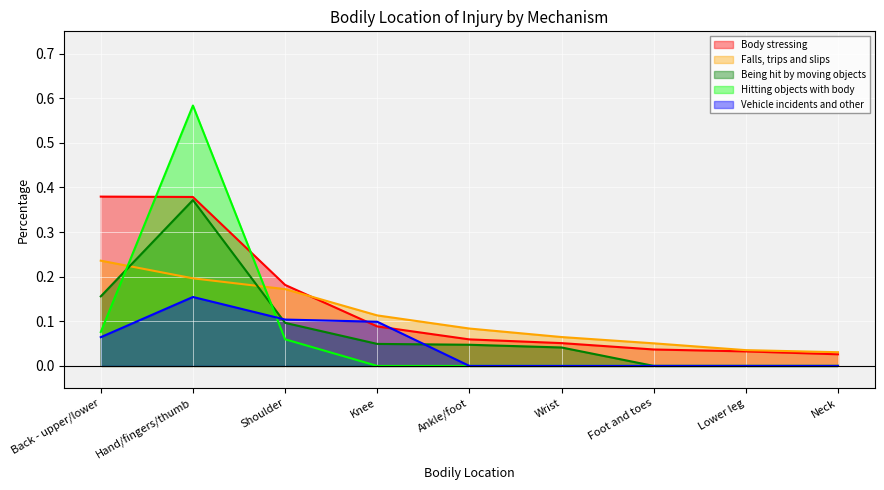

List the labels in order of Body stressing value, smallest first.

Neck, Lower leg, Foot and toes, Wrist, Ankle/foot, Knee, Shoulder, Hand/fingers/thumb, Back - upper/lower